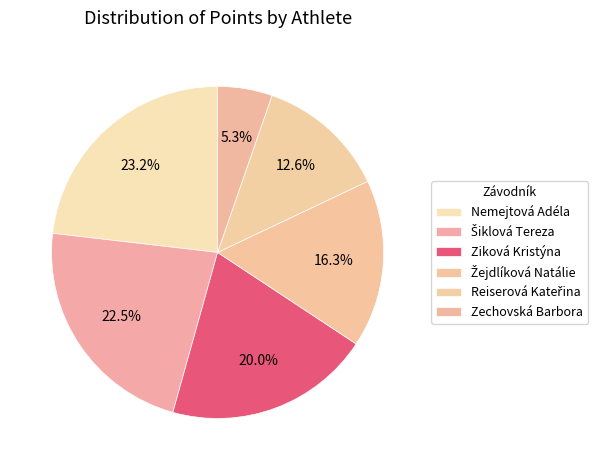

To the nearest percent, what percentage of the pie is Zechovská Barbora?

5%